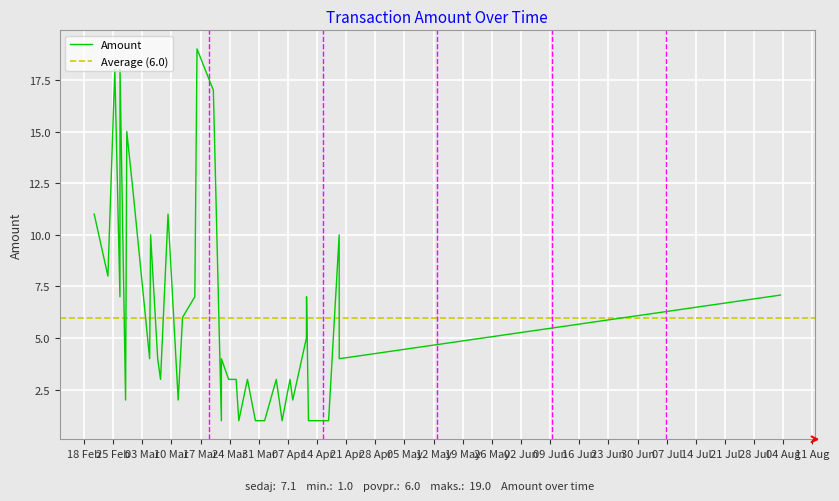

How many lines are shown in the chart?

1